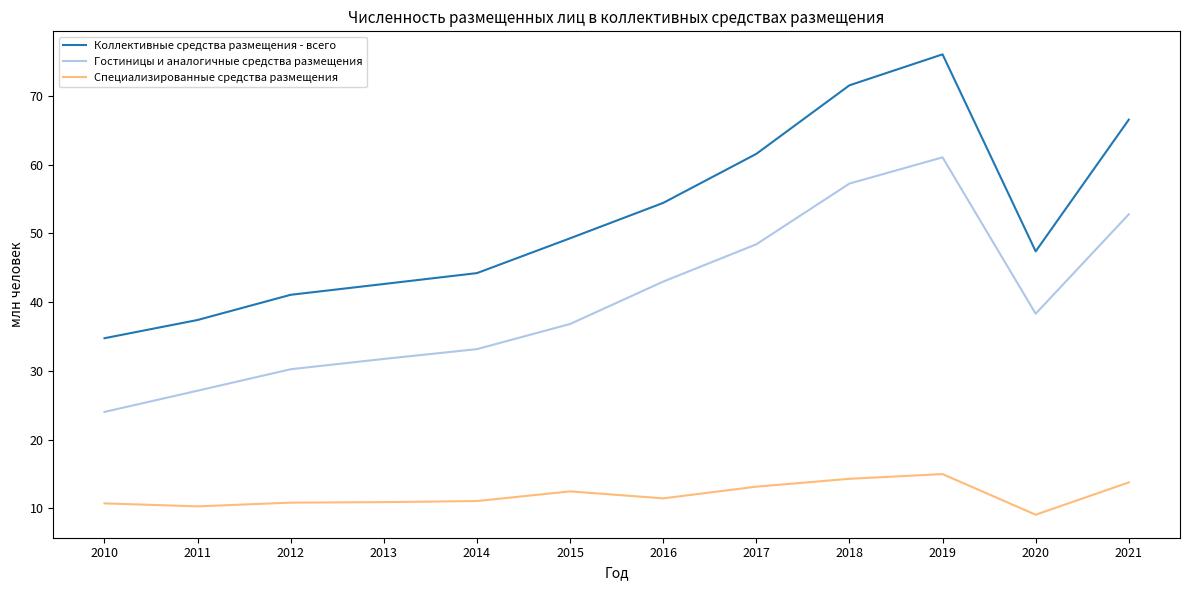

Which series has the largest range (max minus min)?

Коллективные средства размещения - всего